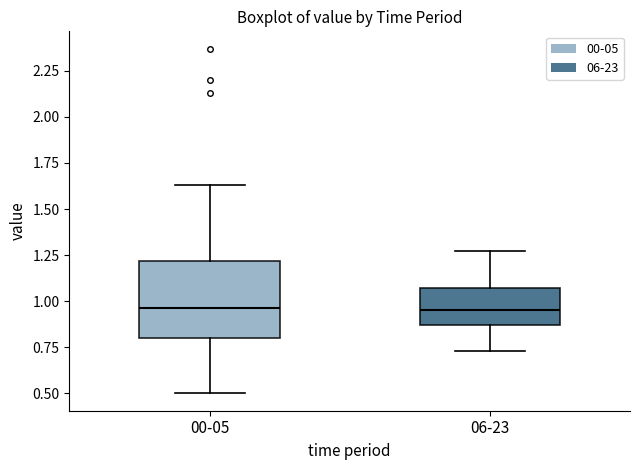

Comparing the boxes themselves (not the whiskers), which one is the tallest?

00-05